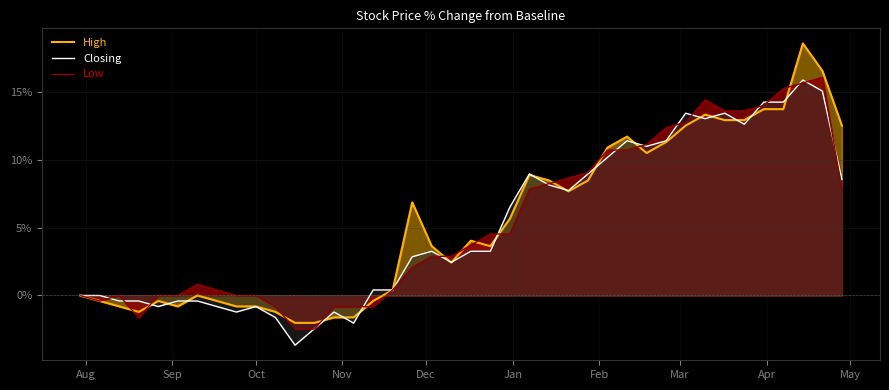

What is the value of the High point at the 9th from the left?

-0.8